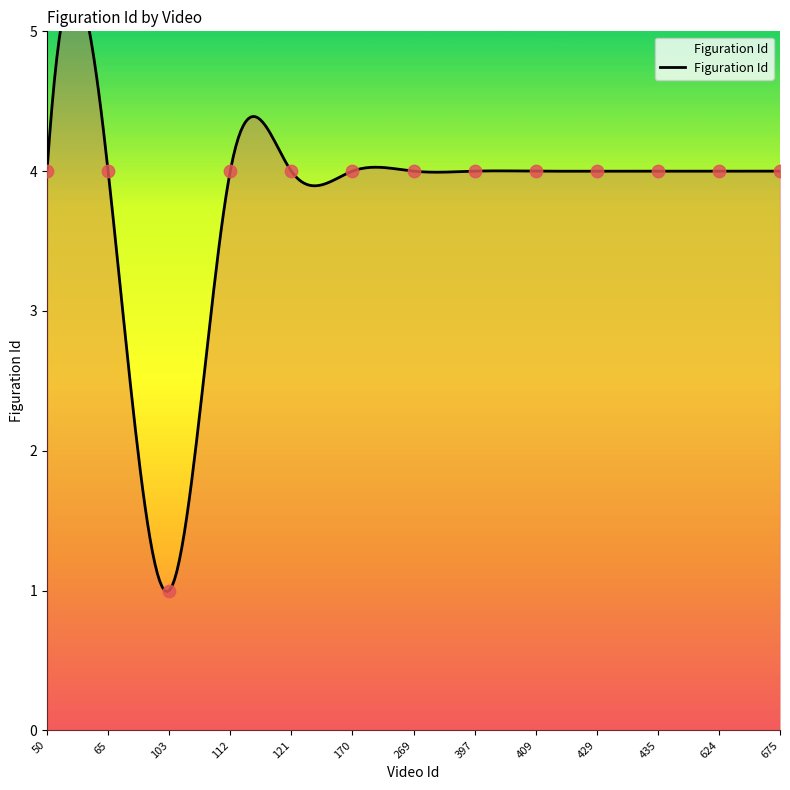

What is the ratio of the value at 409 to the value at 50?

1.0